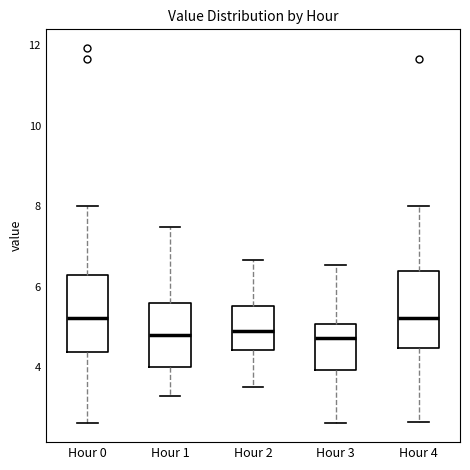

Reading left to right, transcribe this box plot: for each box, give where its median line is, the range the box spans, and where its two whiskers end, as read against the y-axis. The values are not printed on the chart, so give them approximately, as read against the axis.

Hour 0: median 5.2, box 4.4 to 6.2, whiskers 2.6 to 8.0
Hour 1: median 4.8, box 4.0 to 5.6, whiskers 3.2 to 7.4
Hour 2: median 5.0, box 4.4 to 5.6, whiskers 3.6 to 6.6
Hour 3: median 4.8, box 4.0 to 5.0, whiskers 2.6 to 6.6
Hour 4: median 5.2, box 4.4 to 6.4, whiskers 2.6 to 8.0